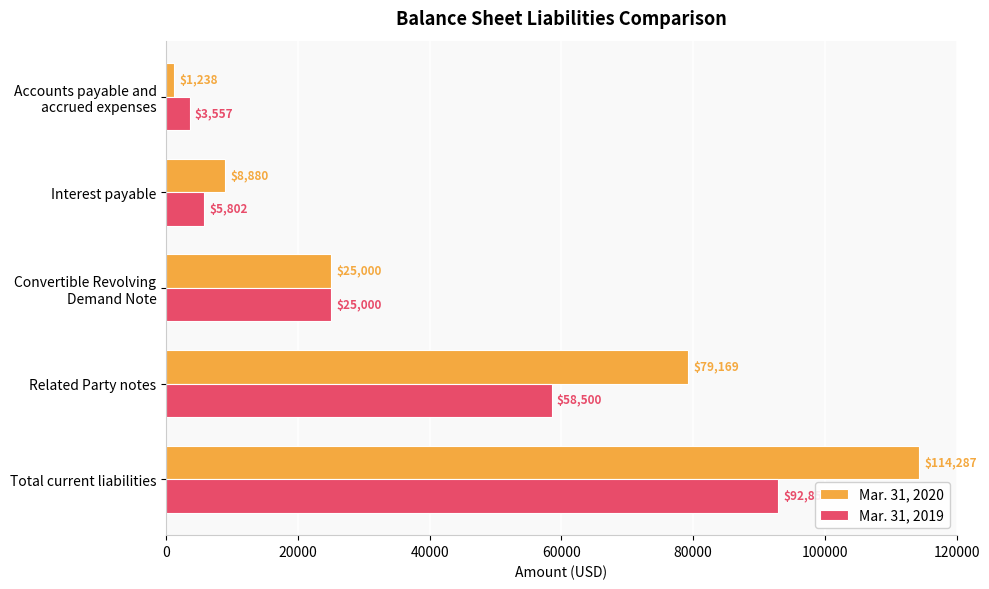

What is the difference between the maximum and minimum values in the Mar. 31, 2020 series?

113049